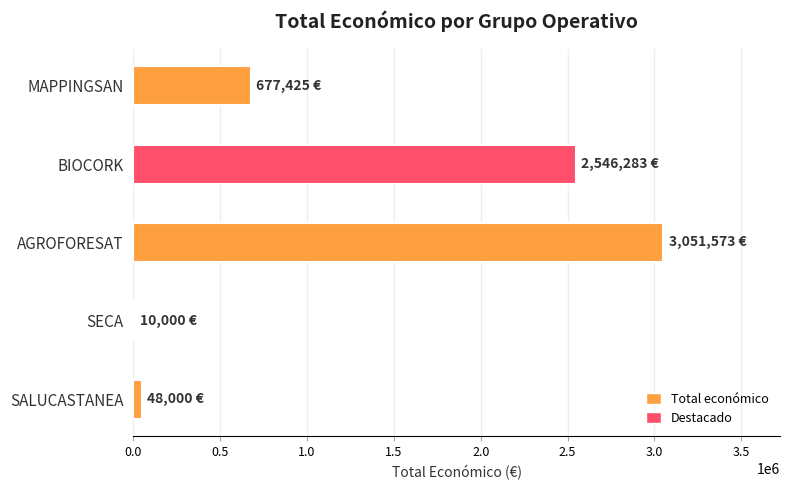

Reading left to right, what are all the values shown in this chart?

SALUCASTANEA=48000	SECA=10000	AGROFORESAT=3051573	BIOCORK=2546283	MAPPINGSAN=677425